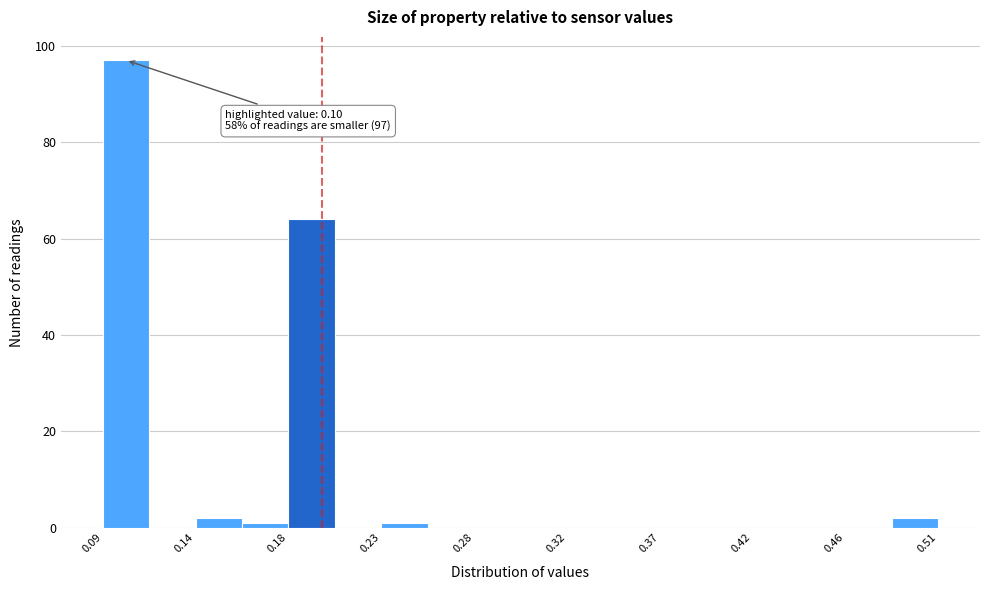

Over which range of the x-axis is the bar tallest?

0.090 to 0.115